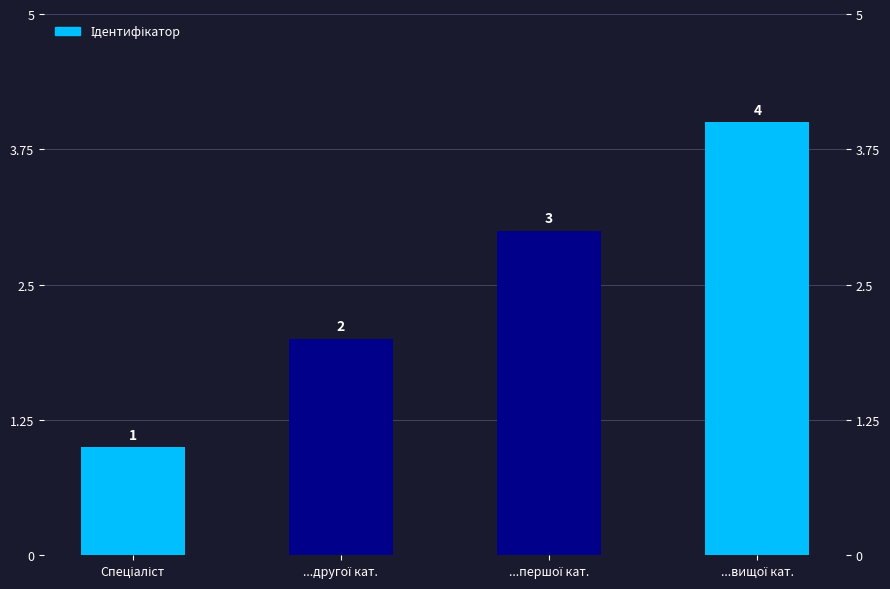

At which category does the chart reach its minimum across all series?

Спеціаліст